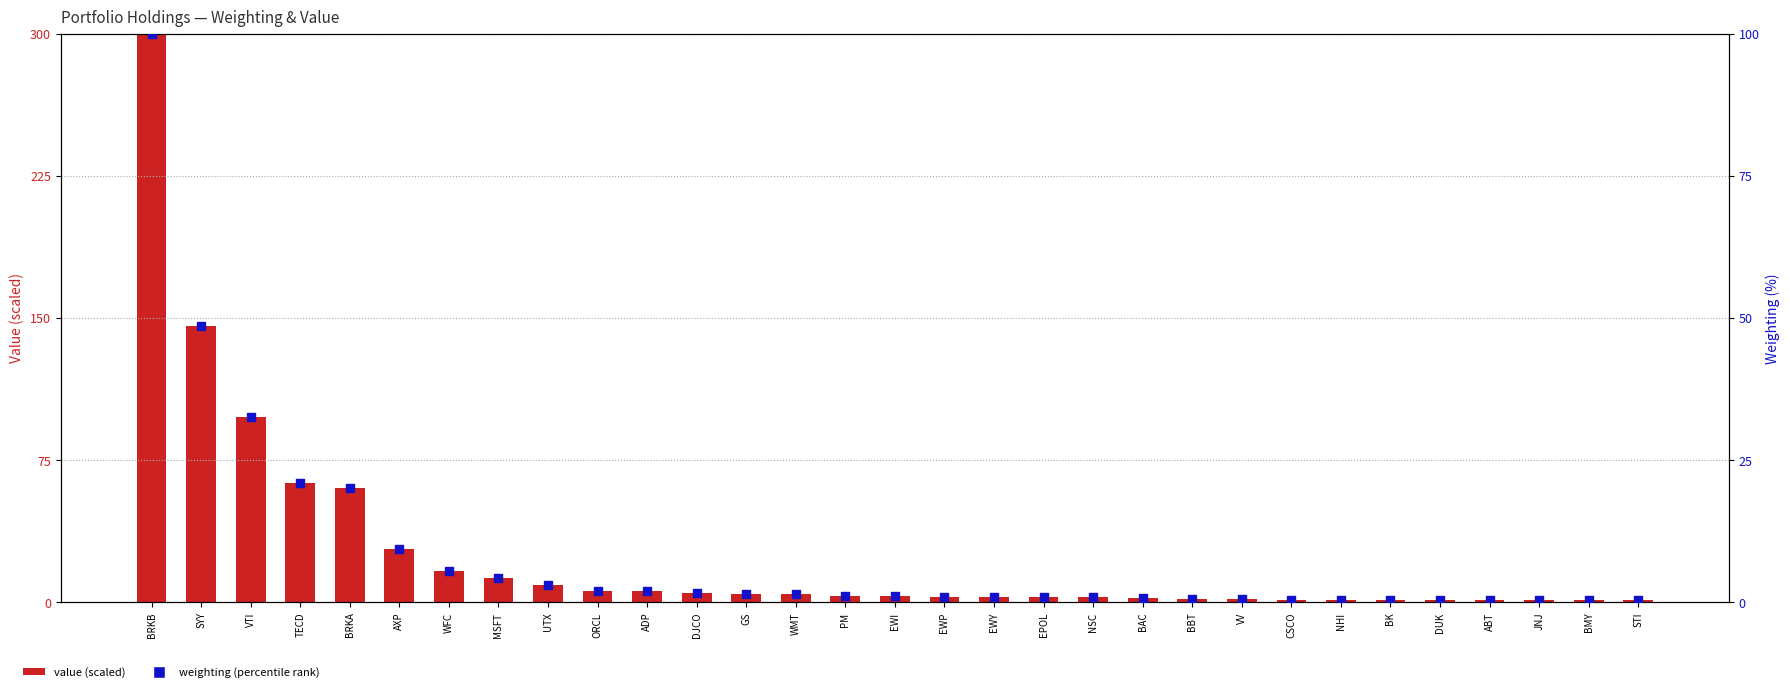

Which series has the largest total across all categories?

value (scaled)